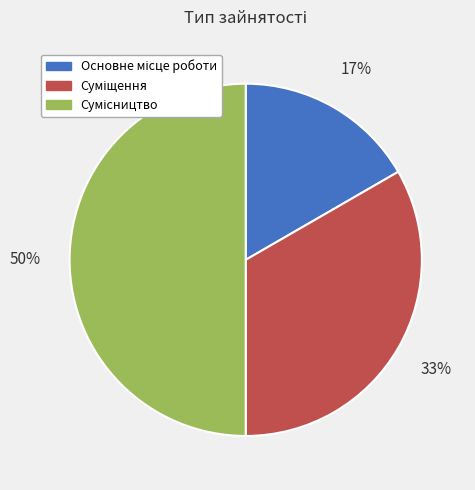

To the nearest percent, what is the average slice percentage?

33%